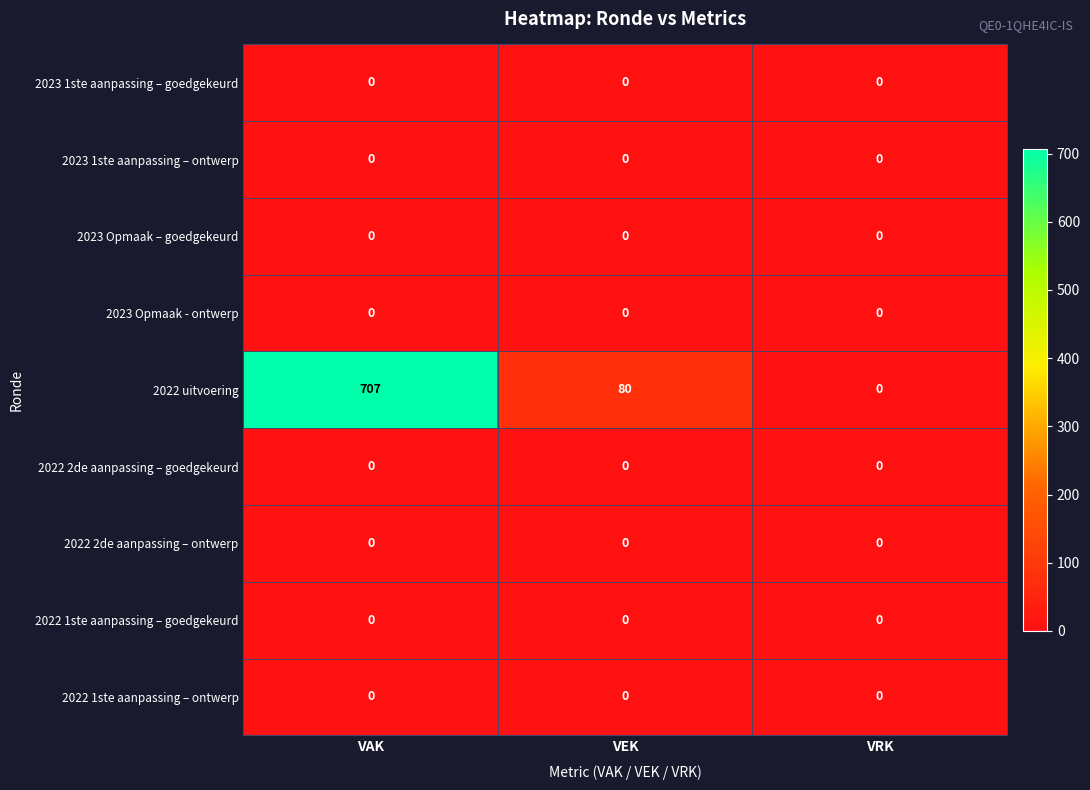

The 2023 Opmaak – goedgekeurd series shows 0 at VEK. True or false?

True